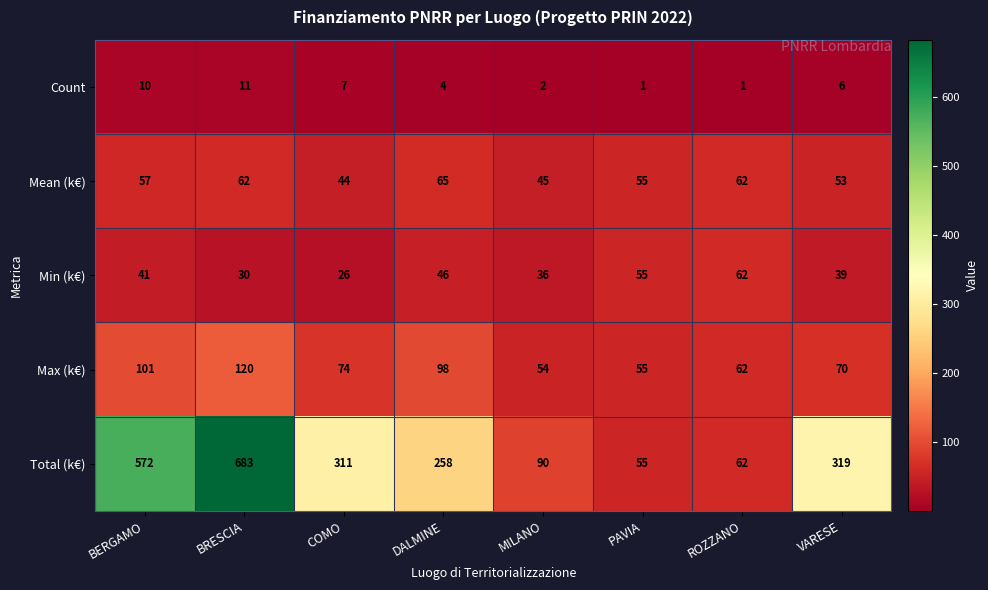

Where is Total (k€) nearest to the value 369?

VARESE